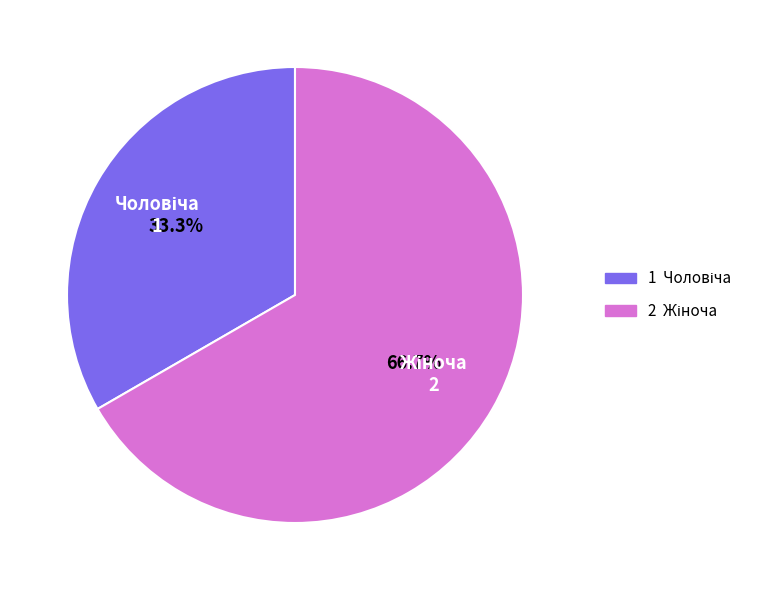

Does any single category account for the majority?

Yes